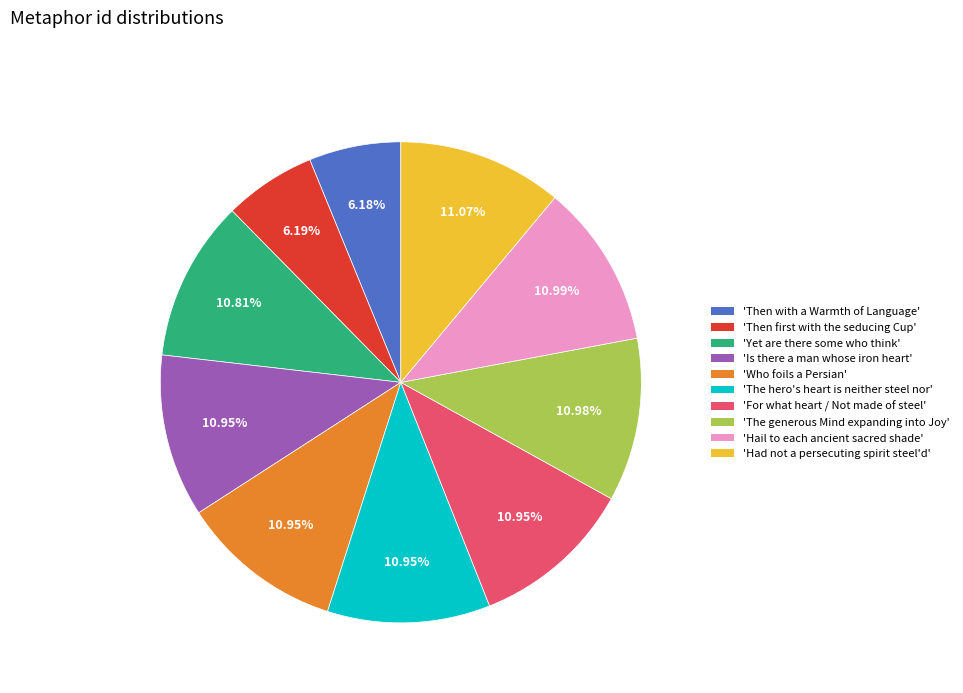

Is the sum of 'Is there a man whose iron heart' and 'For what heart / Not made of steel' greater than half?

No